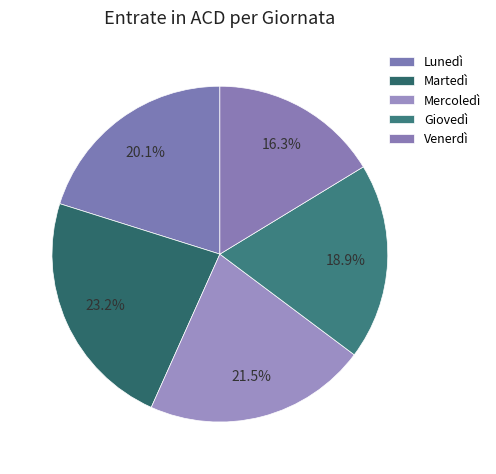

How much of the chart is everything except Martedì?

76.8%